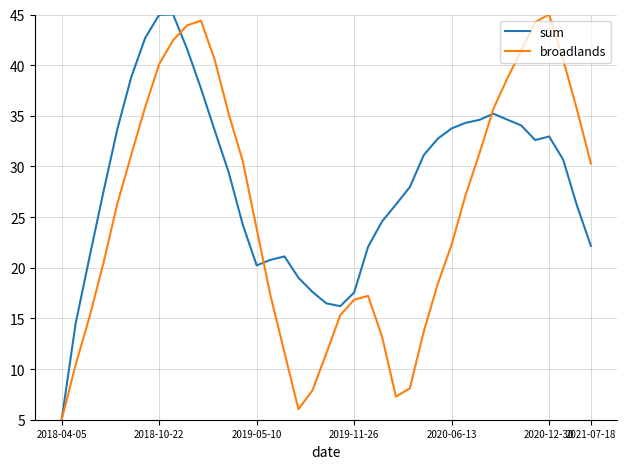

How many lines are shown in the chart?

2